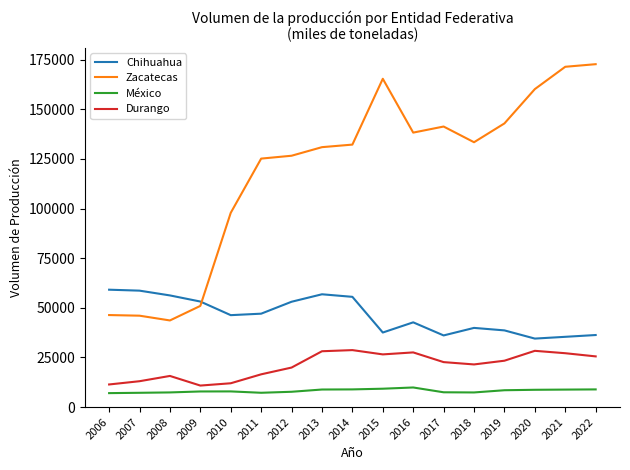

Is the value of Chihuahua at 2012 greater than the value of México at 2017?

Yes